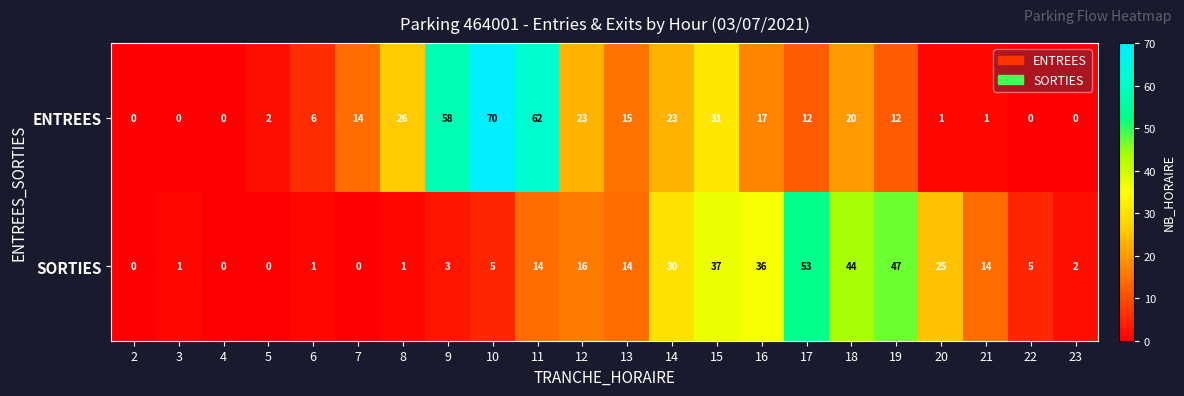

At which category does the chart reach its peak across all series?

10